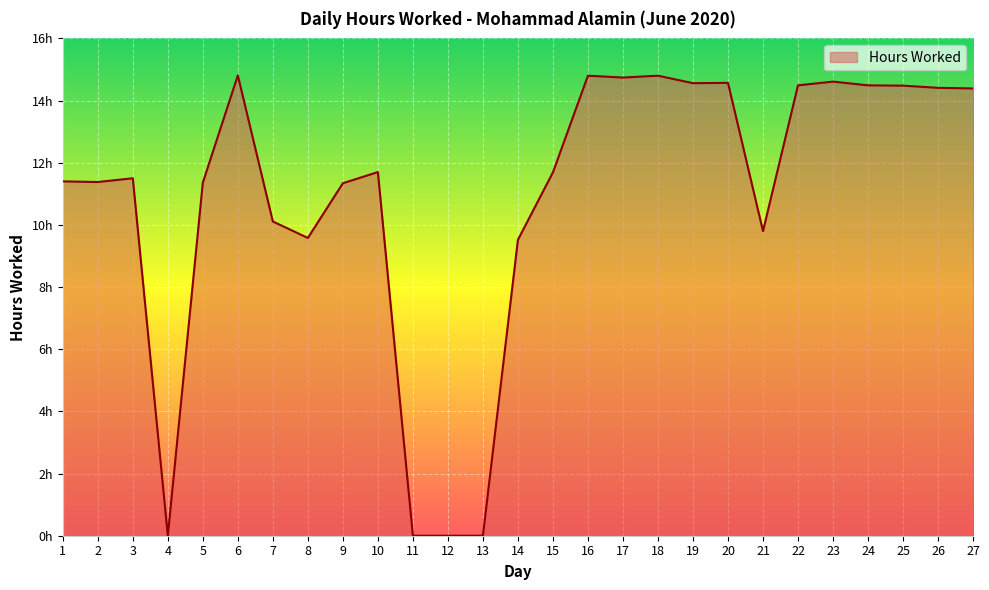

How many points are higher than both their immediate neighbors (excluding endpoints)?

7